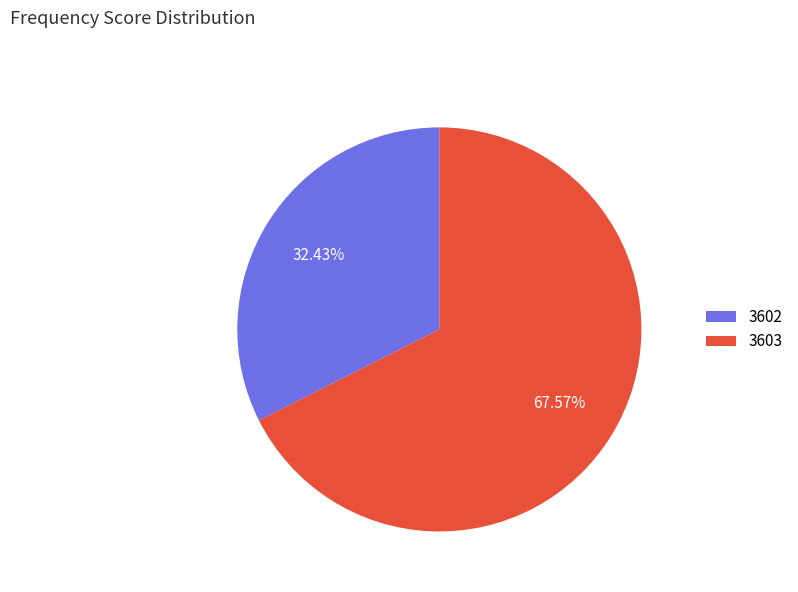

Is the sum of 3603 and 3602 greater than half?

Yes